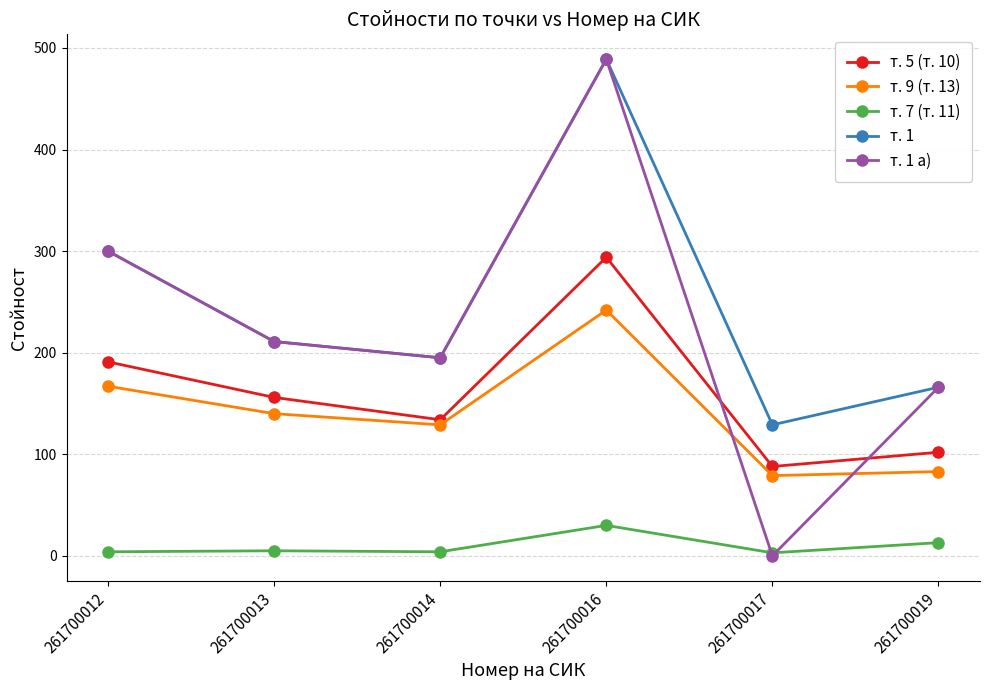

What is the value of the т. 1 а) point at the 2nd from the left?

211